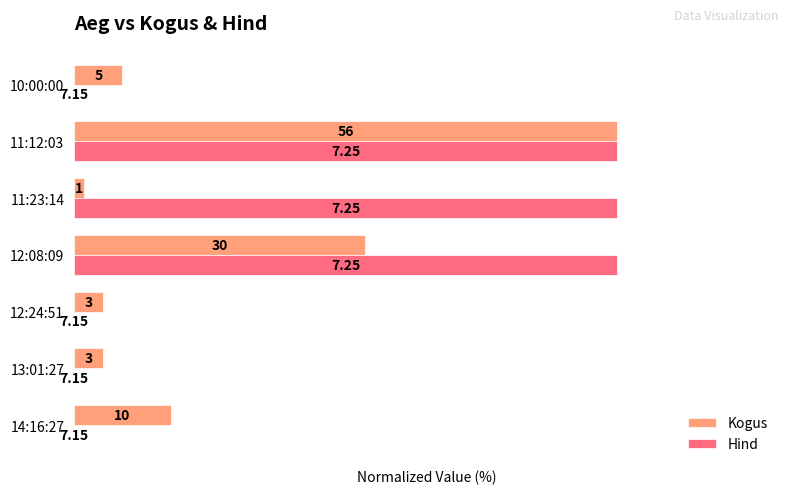

What are all the series names shown in the legend?

Kogus, Hind